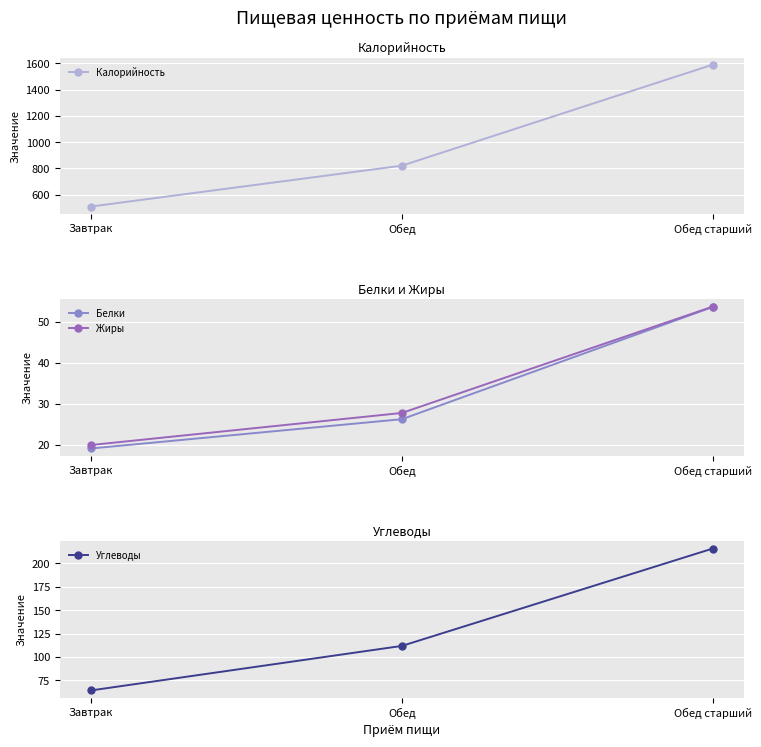

Where is Углеводы nearest to the value 140?

Обед